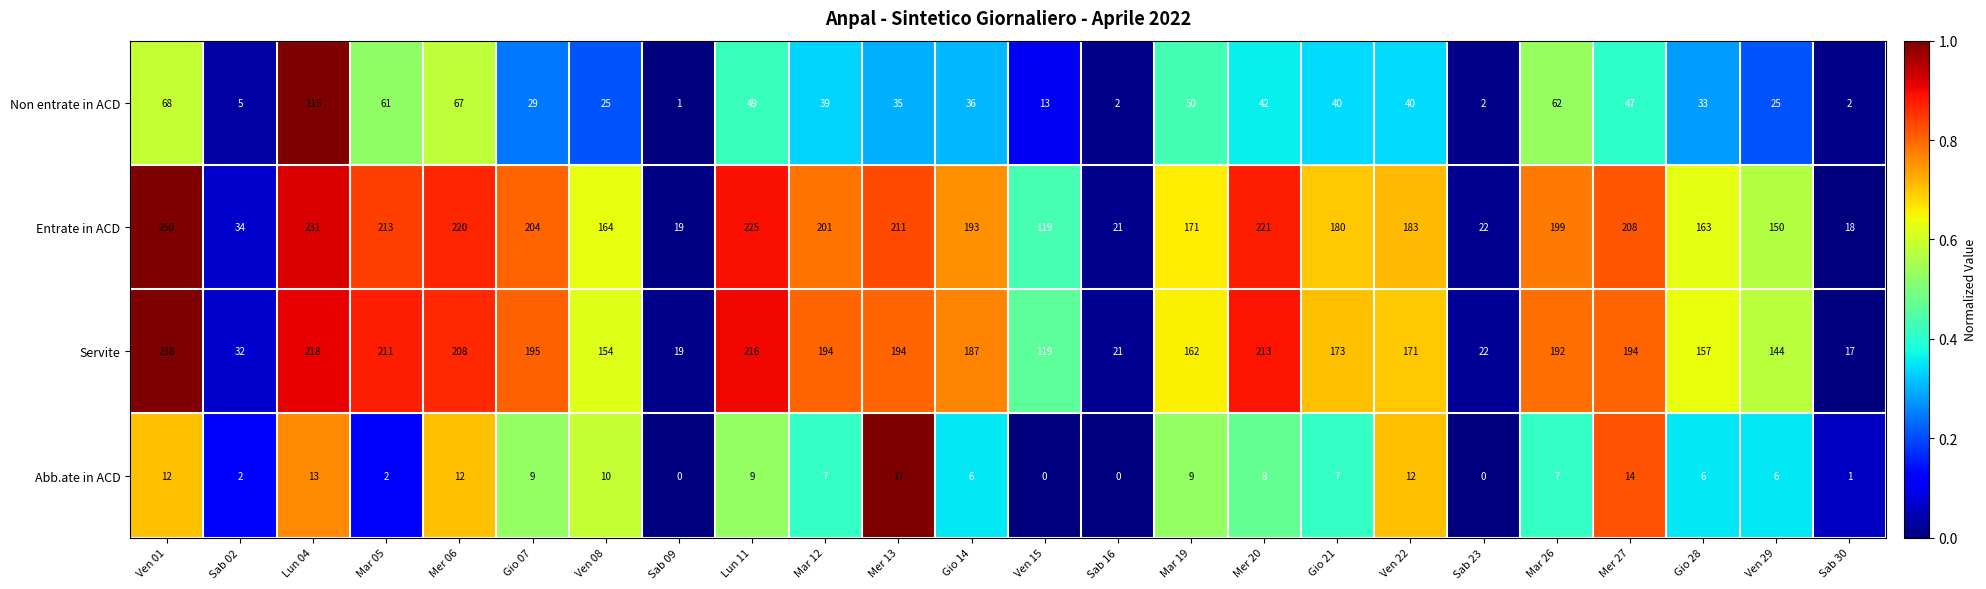

The value of Abb.ate in ACD at Ven 08 is 15. True or false?

False